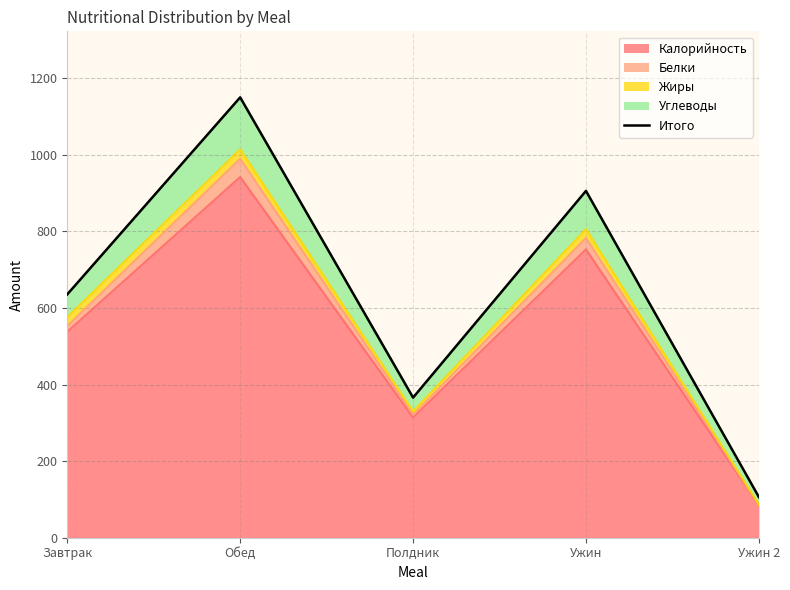

Reading right to left, what are all the values shown in this chart?

Ужин 2=106.2	Ужин=905.6	Полдник=365.8	Обед=1149.8	Завтрак=635.4